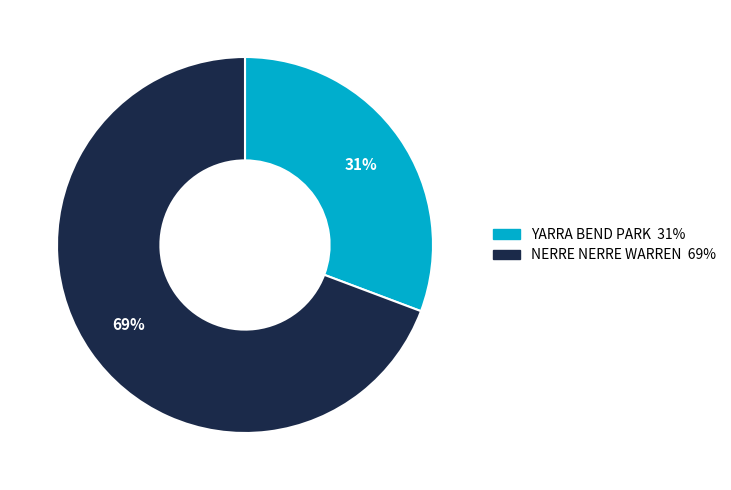

To the nearest percent, what percentage of the pie is YARRA BEND PARK?

31%